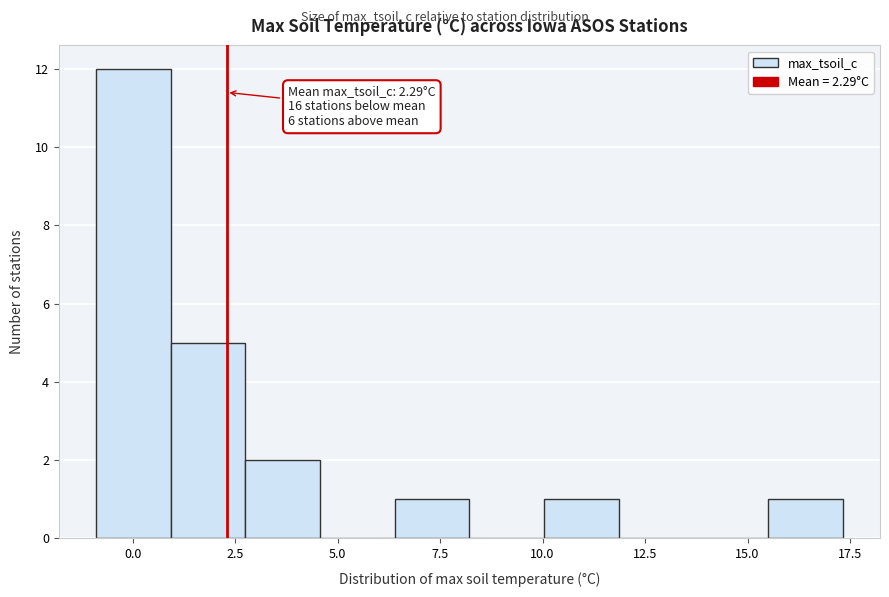

Around what value on the x-axis is the tallest bar? Give the approximate position of its centre, as read against the axis.

0.0